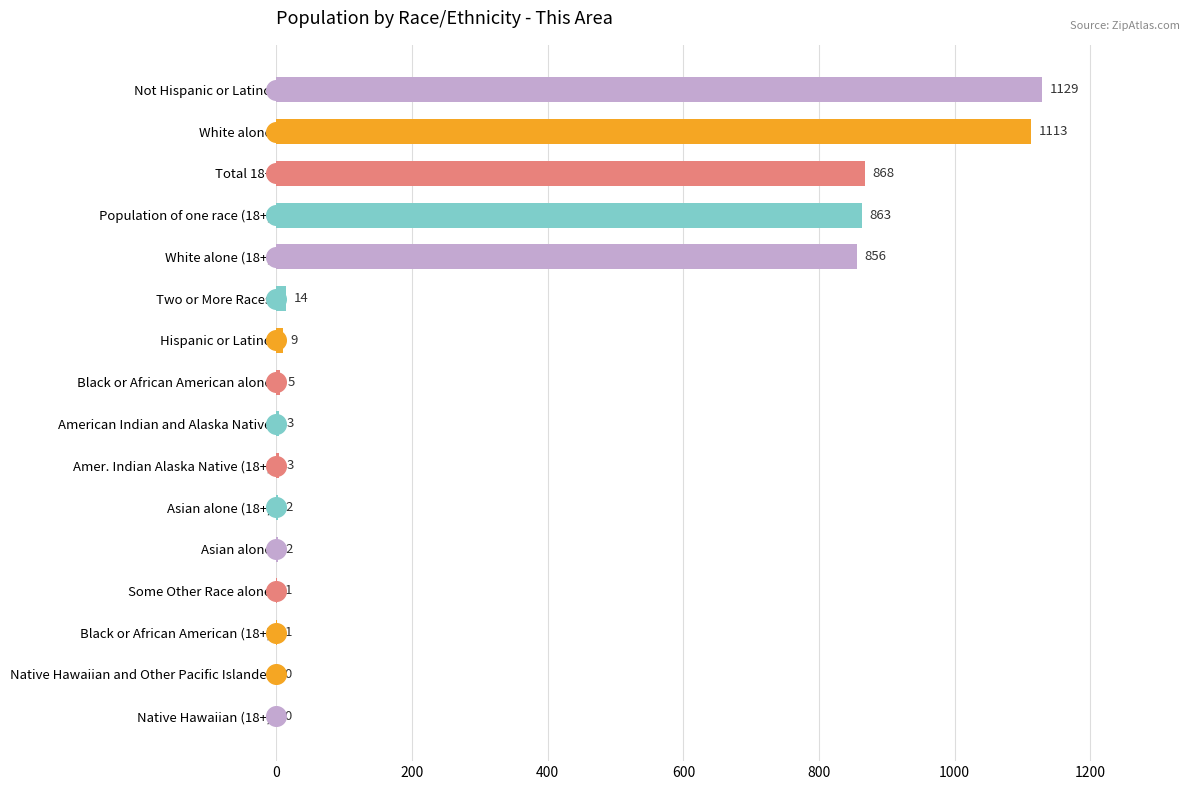

Which has a higher value, Amer. Indian Alaska Native (18+) or White alone (18+)?

White alone (18+)